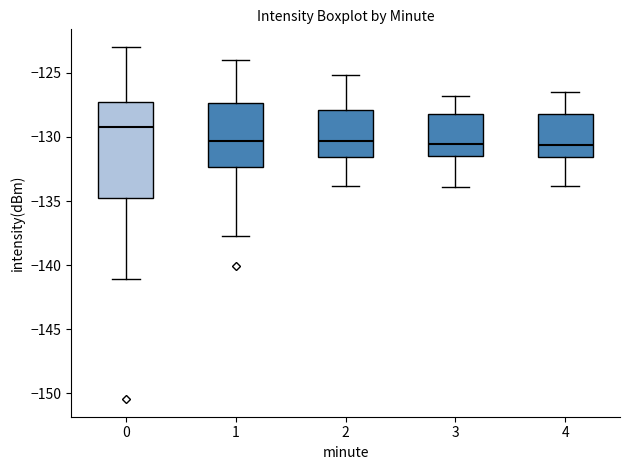

Reading left to right, transcribe this box plot: for each box, give where its median line is, the range the box spans, and where its two whiskers end, as read against the y-axis. The values are not printed on the chart, so give them approximately, as read against the axis.

0: median -129.0, box -135.0 to -127.5, whiskers -141.0 to -123.0
1: median -130.5, box -132.5 to -127.5, whiskers -137.5 to -124.0
2: median -130.5, box -131.5 to -128.0, whiskers -134.0 to -125.0
3: median -130.5, box -131.5 to -128.0, whiskers -134.0 to -127.0
4: median -130.5, box -131.5 to -128.0, whiskers -134.0 to -126.5